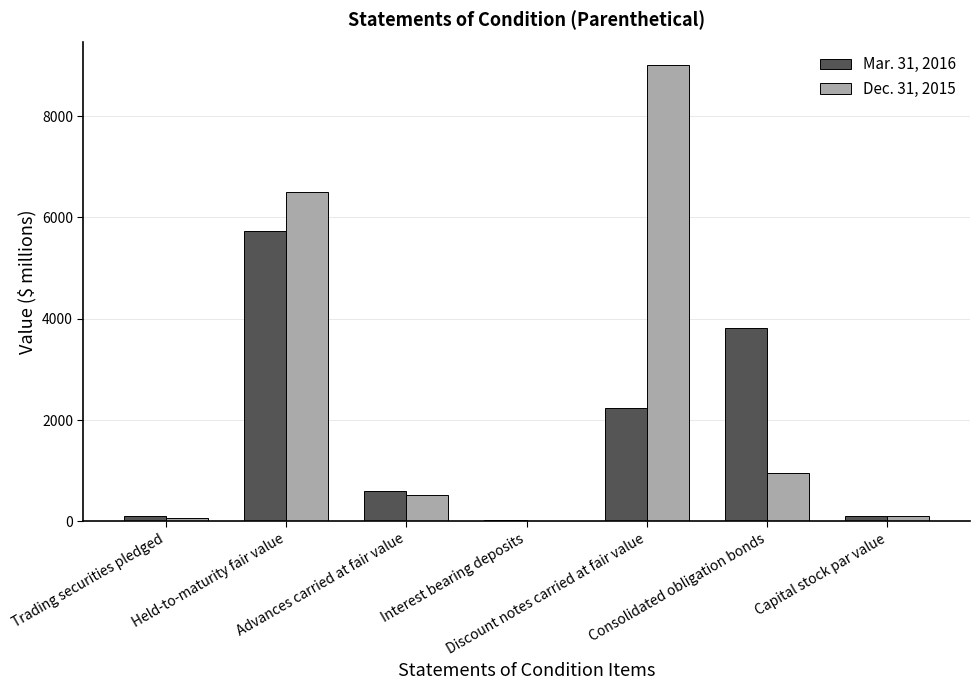

Which series has the largest total across all categories?

Dec. 31, 2015